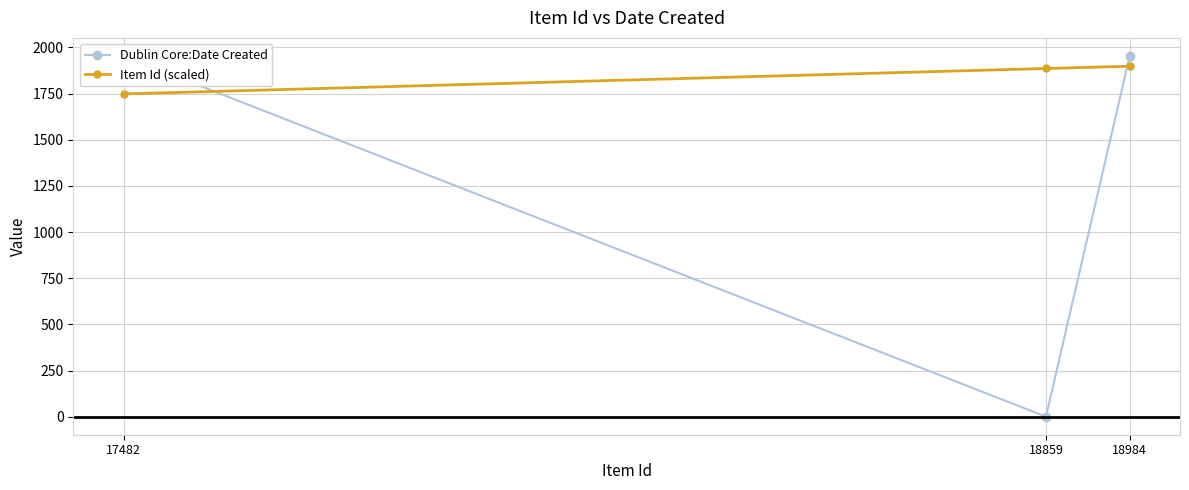

Reading left to right, transcribe all the data shown in this chart.

Dublin Core:Date Created: 1954.0	0.0	1954.0
Item Id (scaled): 1748.2	1885.9	1898.4